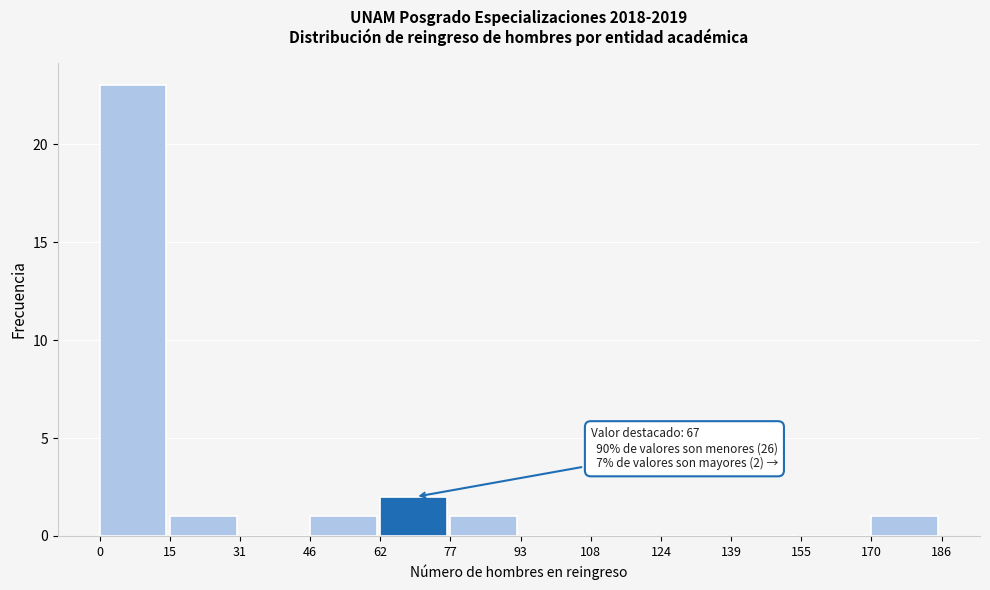

Which range on the x-axis has the tallest bar?

0 to 15